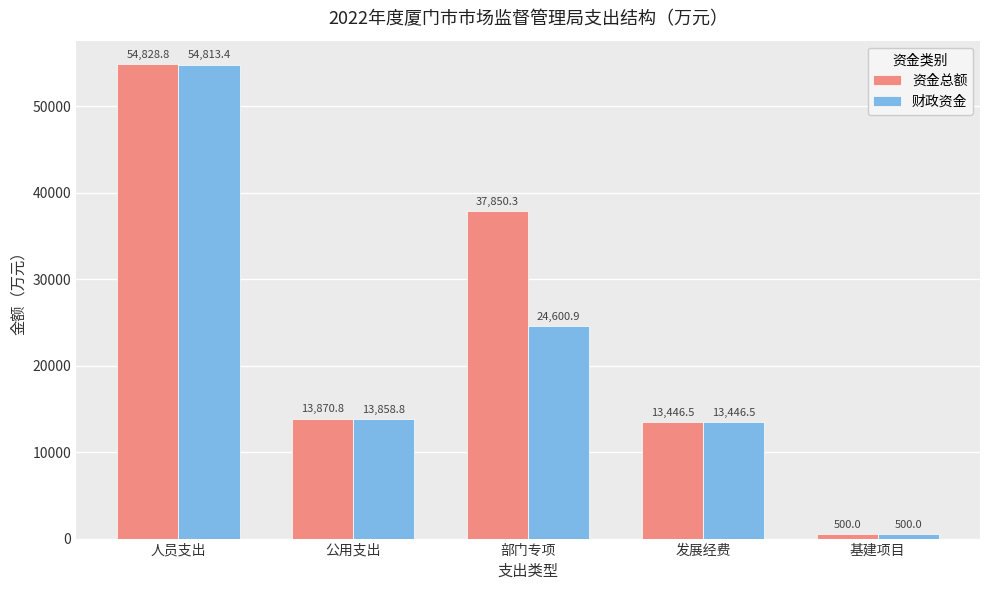

At how many categories does at least one series exceed 14237?

2